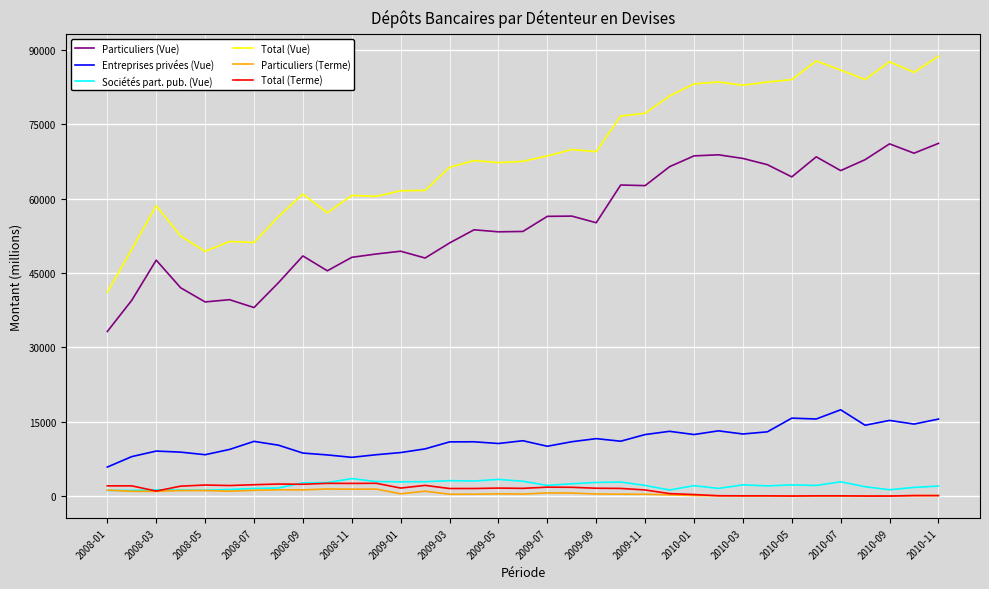

Which series has the widest spread of values?

Total (Vue)